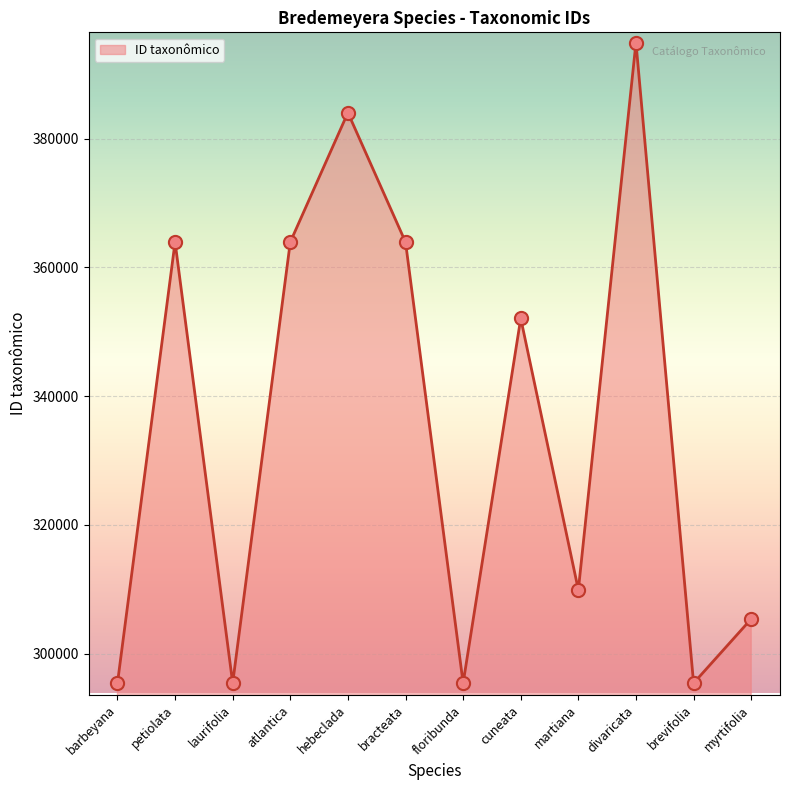

What is the change in value from bracteata to divaricata?

+30995